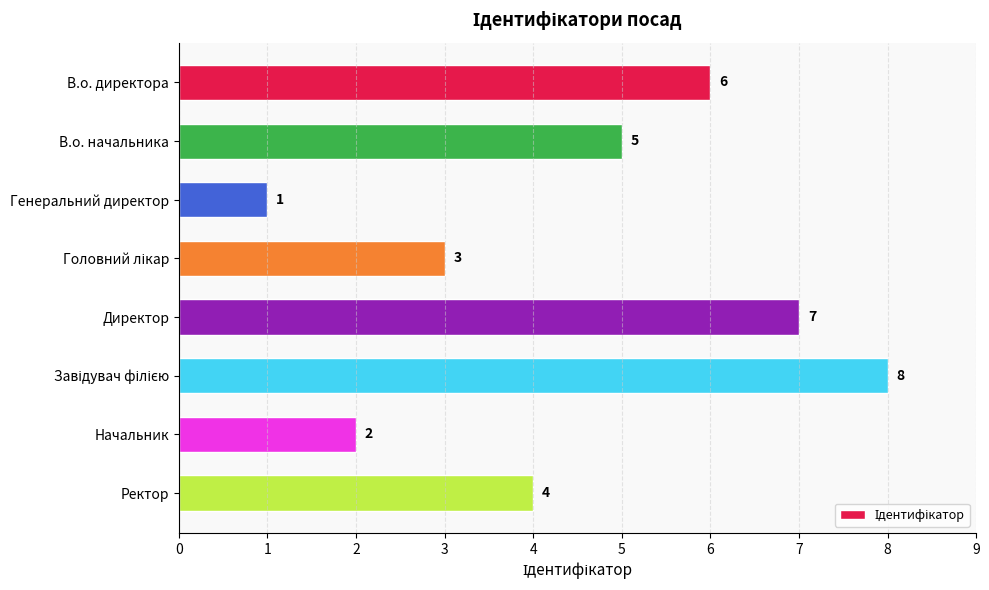

At which label is the value closest to 4?

Ректор